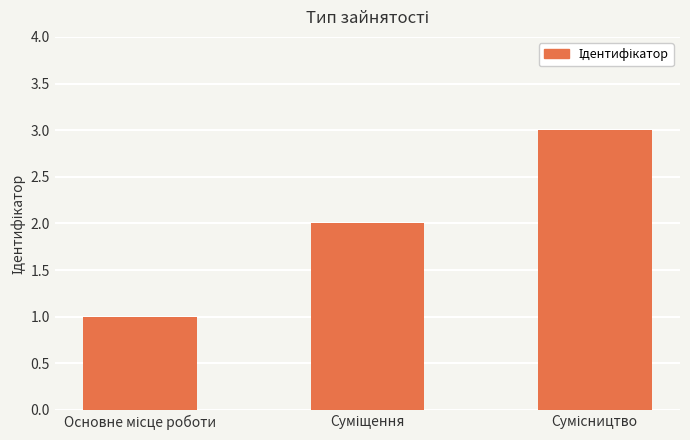

What is the sum of all values?

6